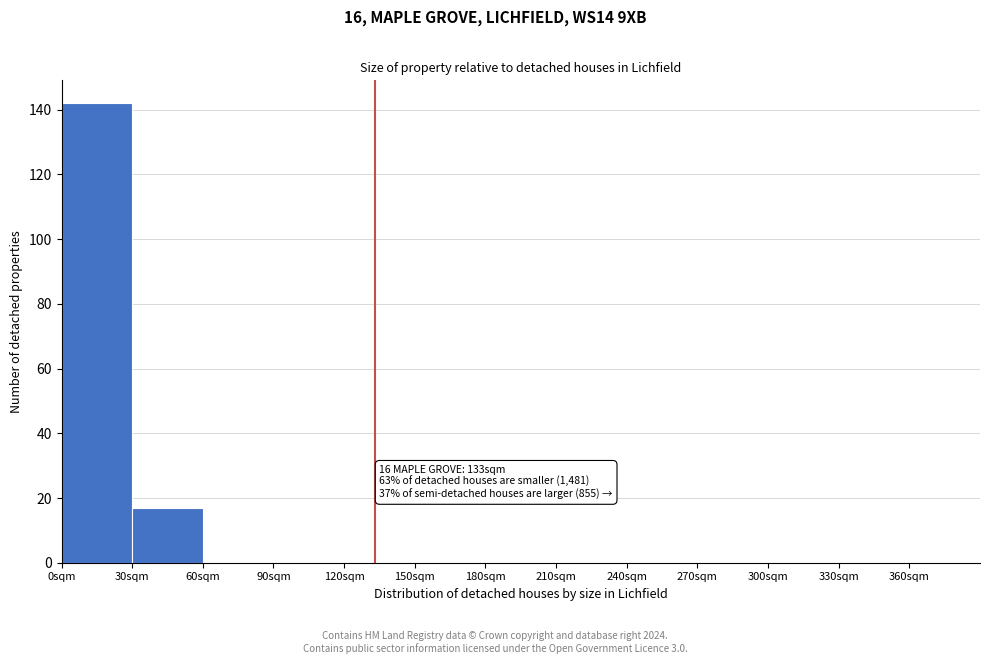

Which range on the x-axis has the tallest bar?

0 to 30